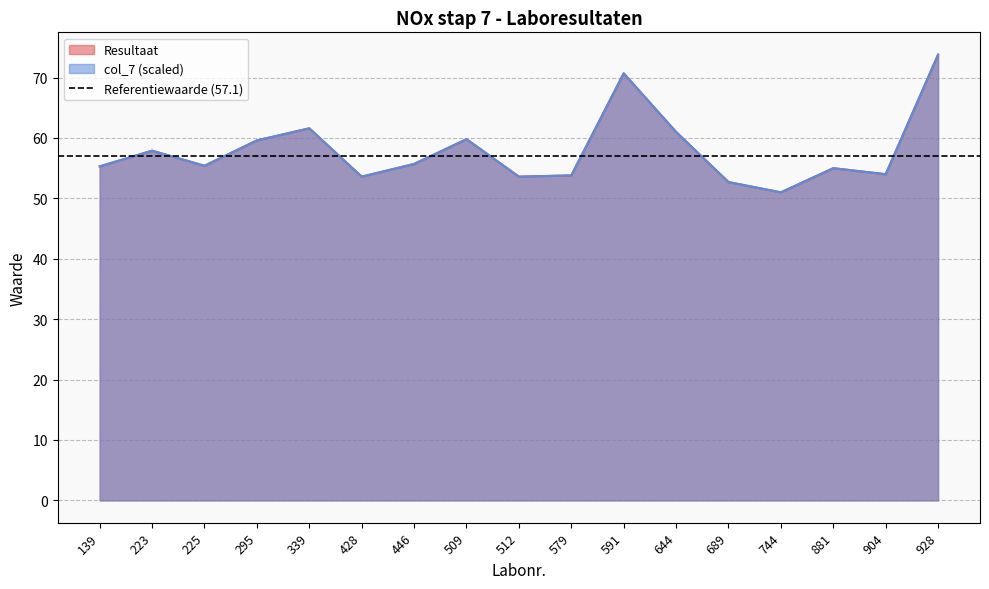

What is the maximum value for Resultaat?

73.8